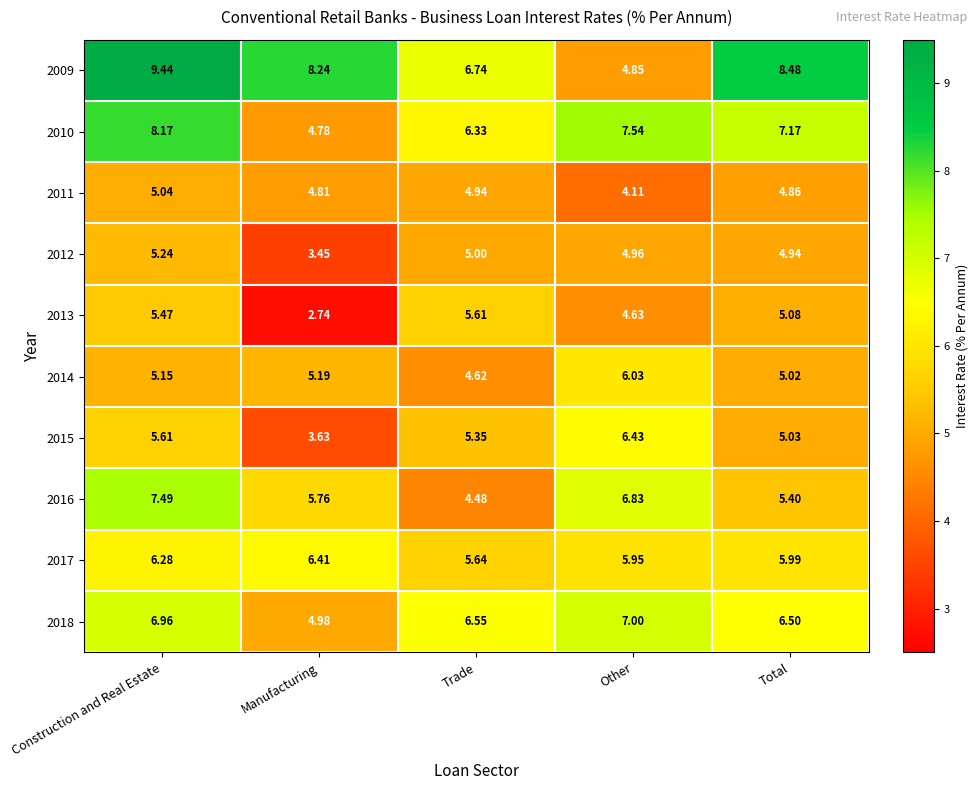

Where is 2011 nearest to the value 4?

Other